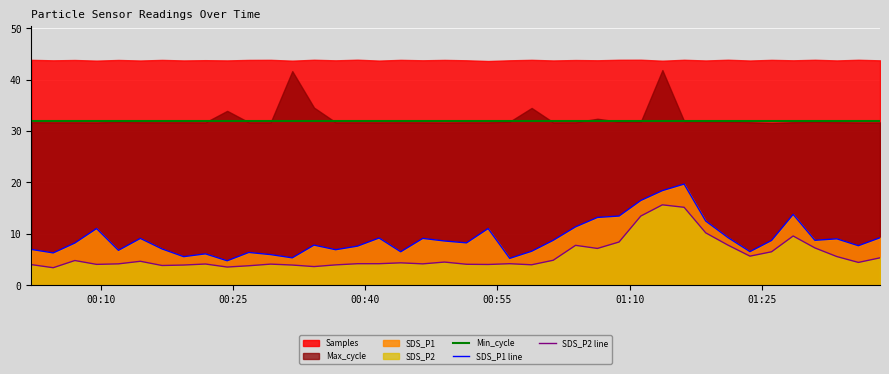

What is the minimum value shown in the chart?

3.4